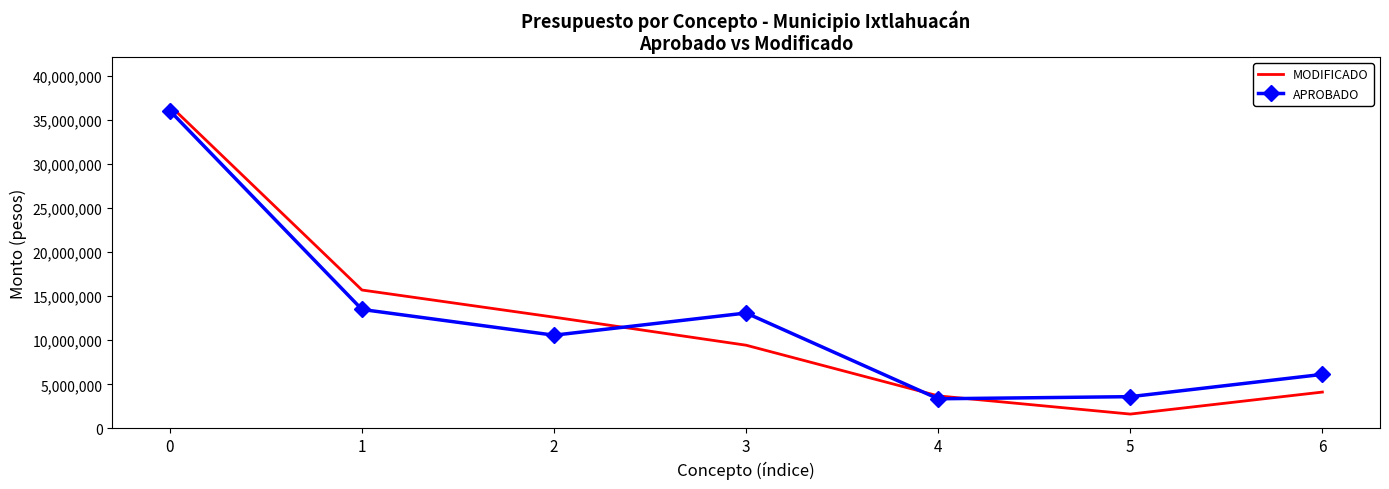

What is the difference between the maximum and minimum values in the MODIFICADO series?

34999733